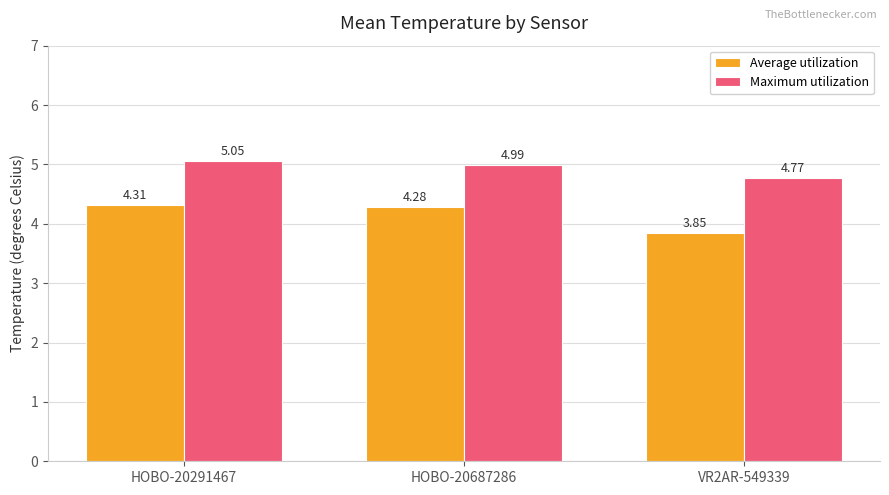

At which label is Maximum utilization closest to 4?

VR2AR-549339